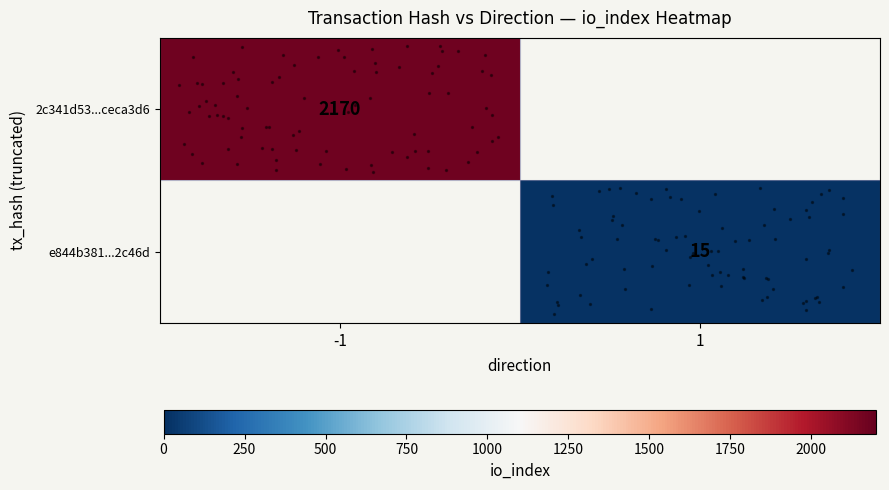

Which series has the widest spread of values?

2c341d53...ceca3d6